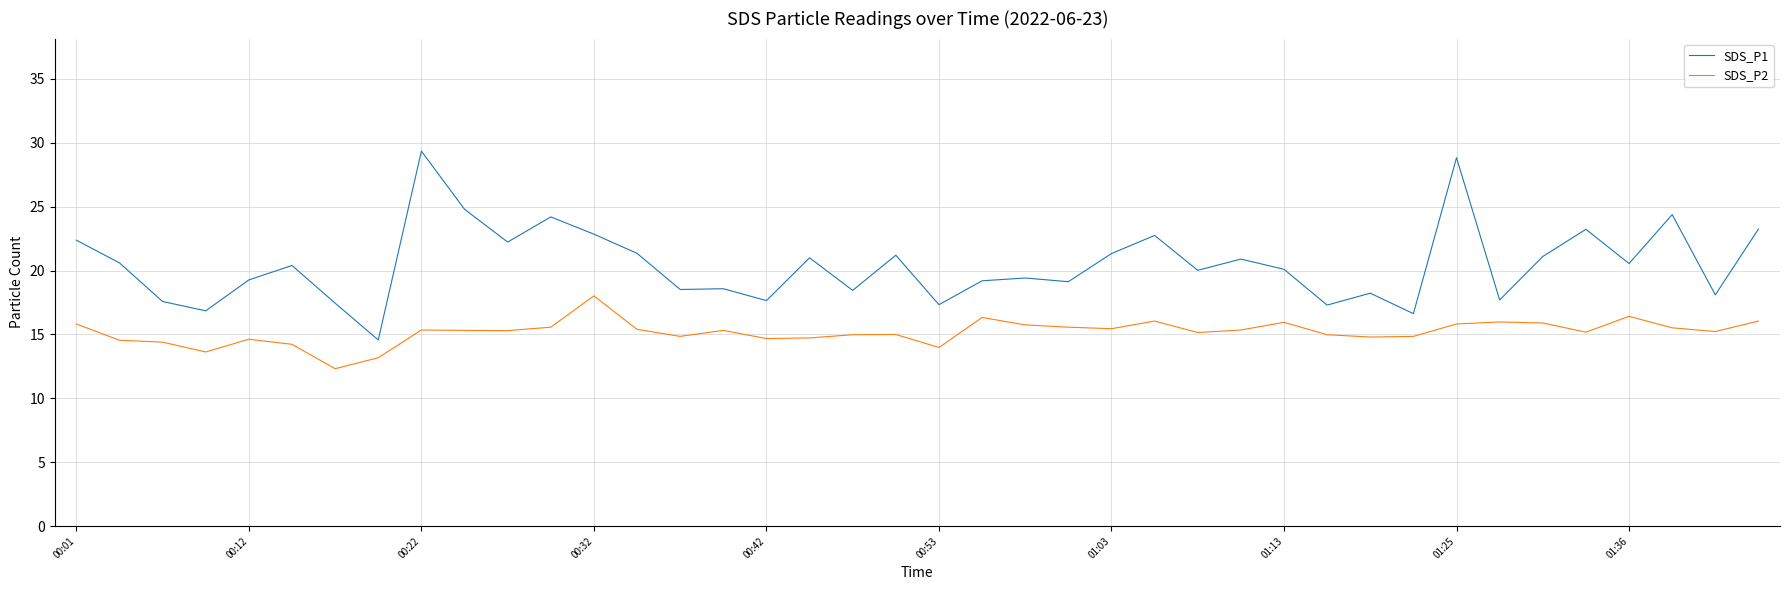

True or false: SDS_P2 has more than 1 points higher than both neighbors.

True